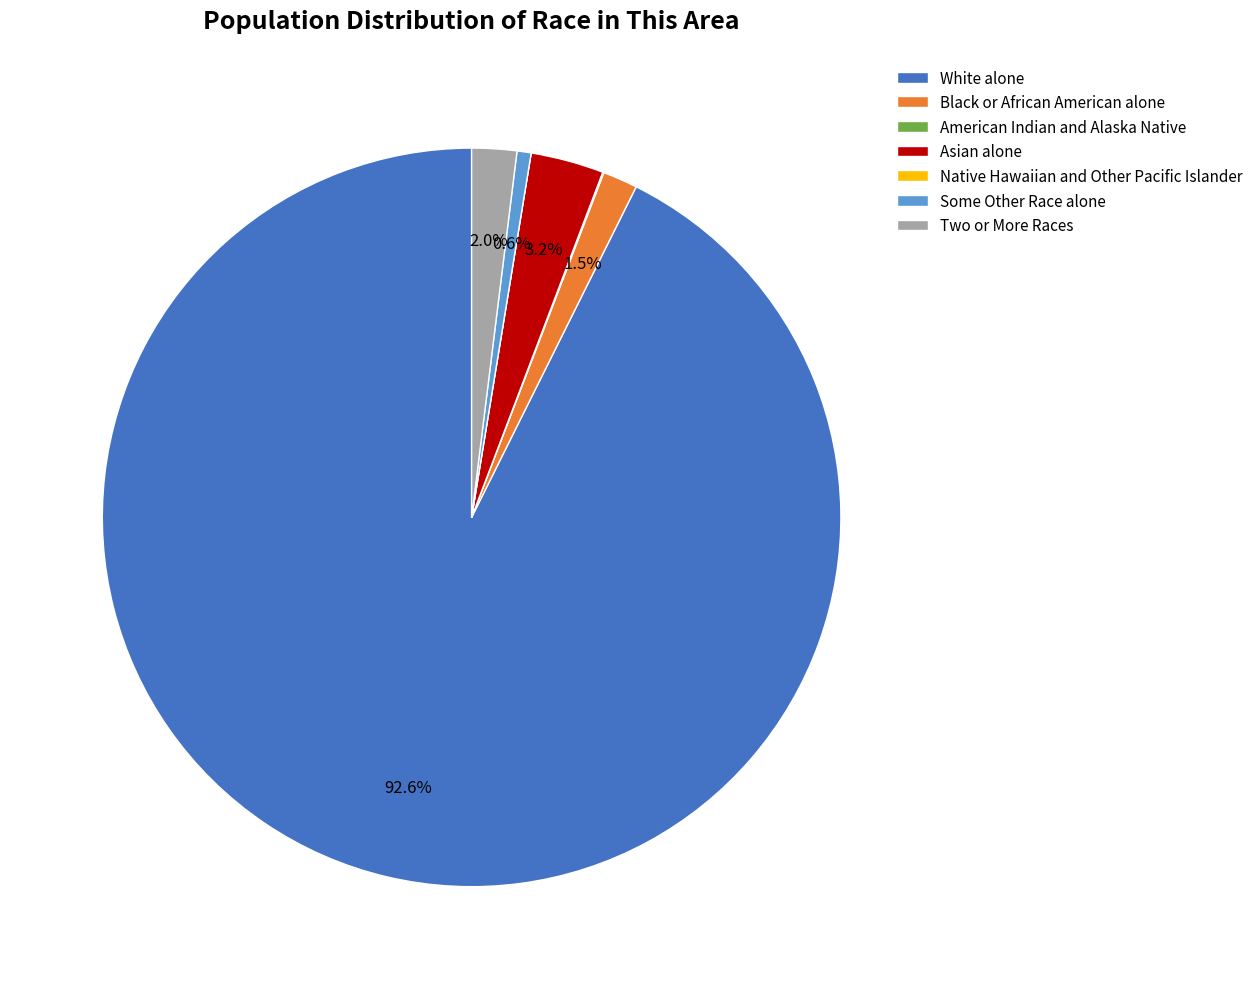

What portion of the pie excludes Asian alone?

96.8%